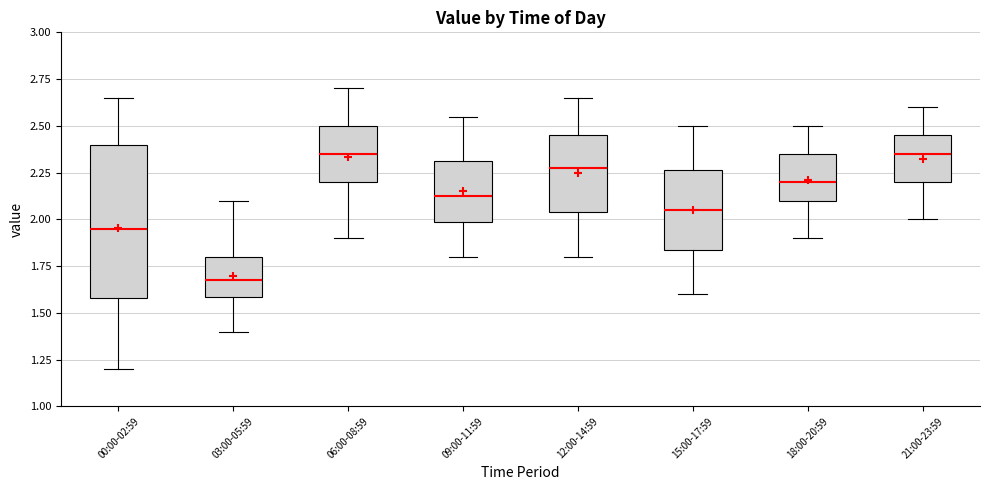

Which box is the tallest, from its lower edge to its upper edge?

00:00-02:59